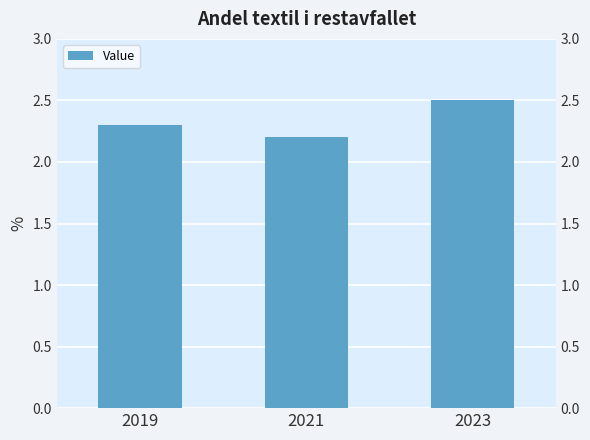

Reading right to left, extract all data points from this chart.

2.5	2.2	2.3